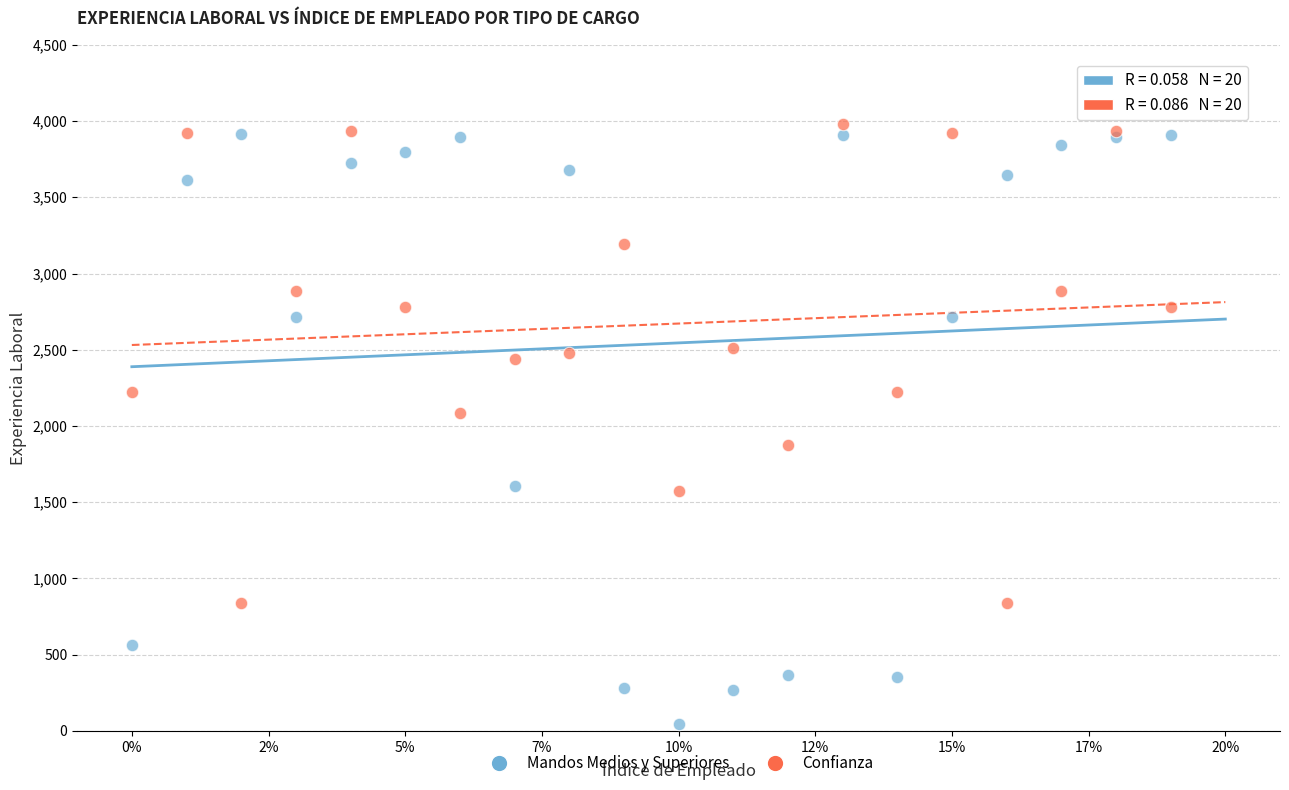

Across all series, what Y value is closest to 2011?

2087